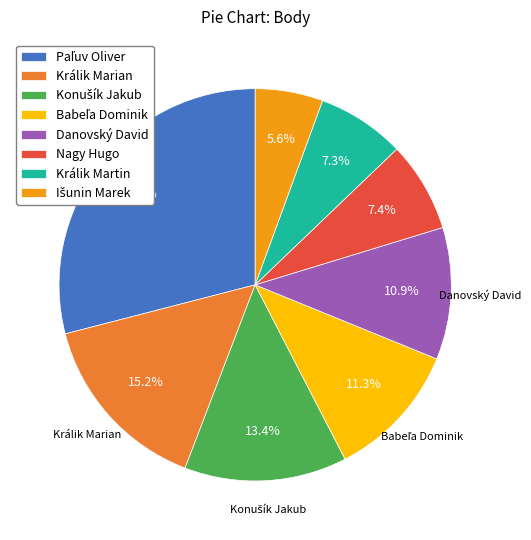

To the nearest percent, what is the difference between the largest and smallest slice percentages?

23%